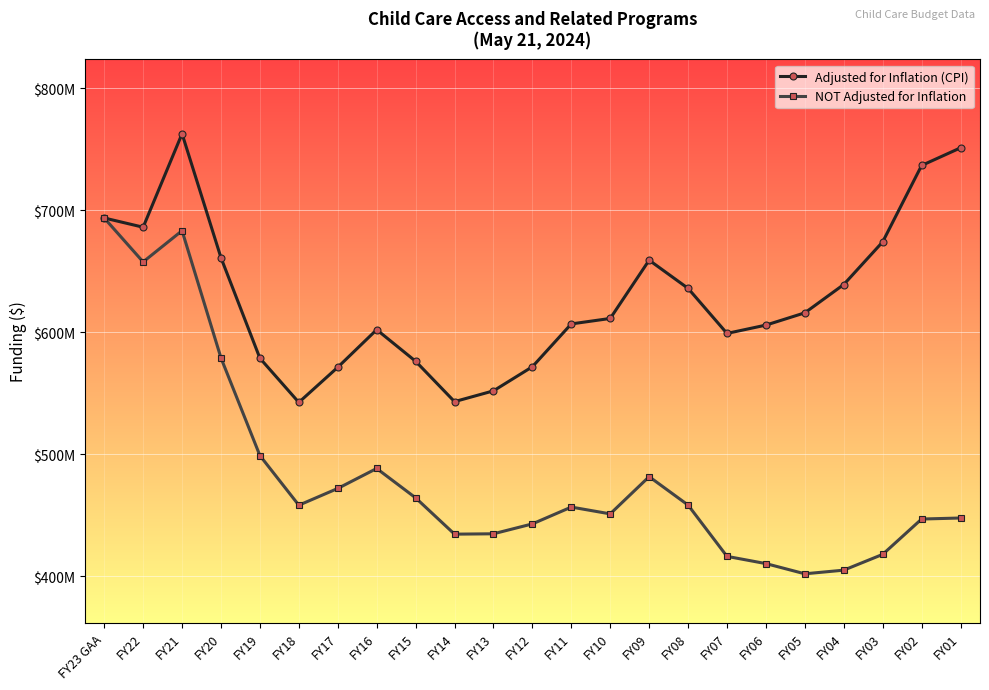

What position from the right is FY20?

20